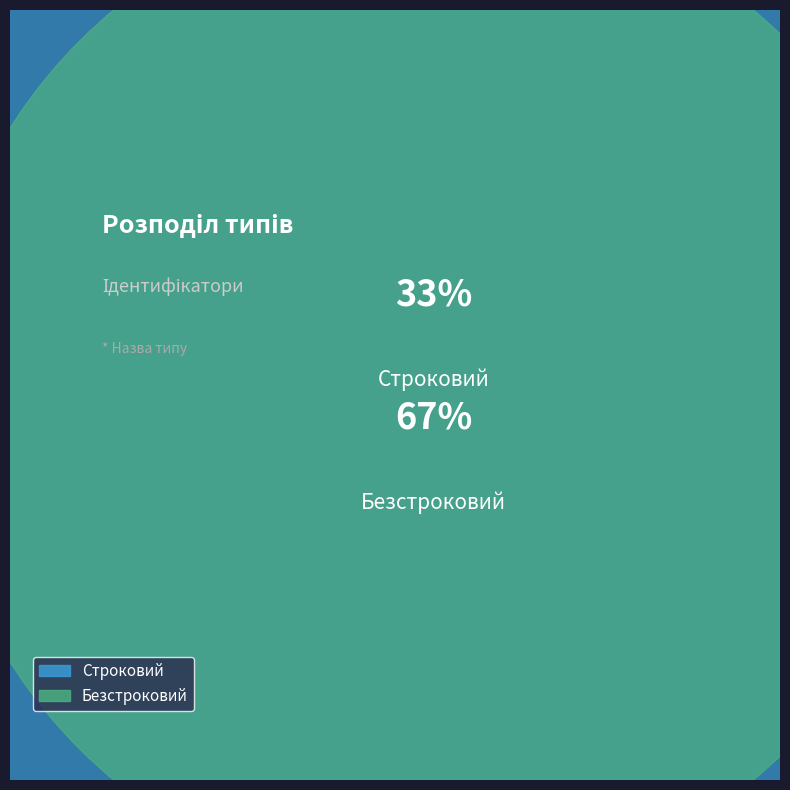

What is the total percentage of Безстроковий and Строковий?

100.0%